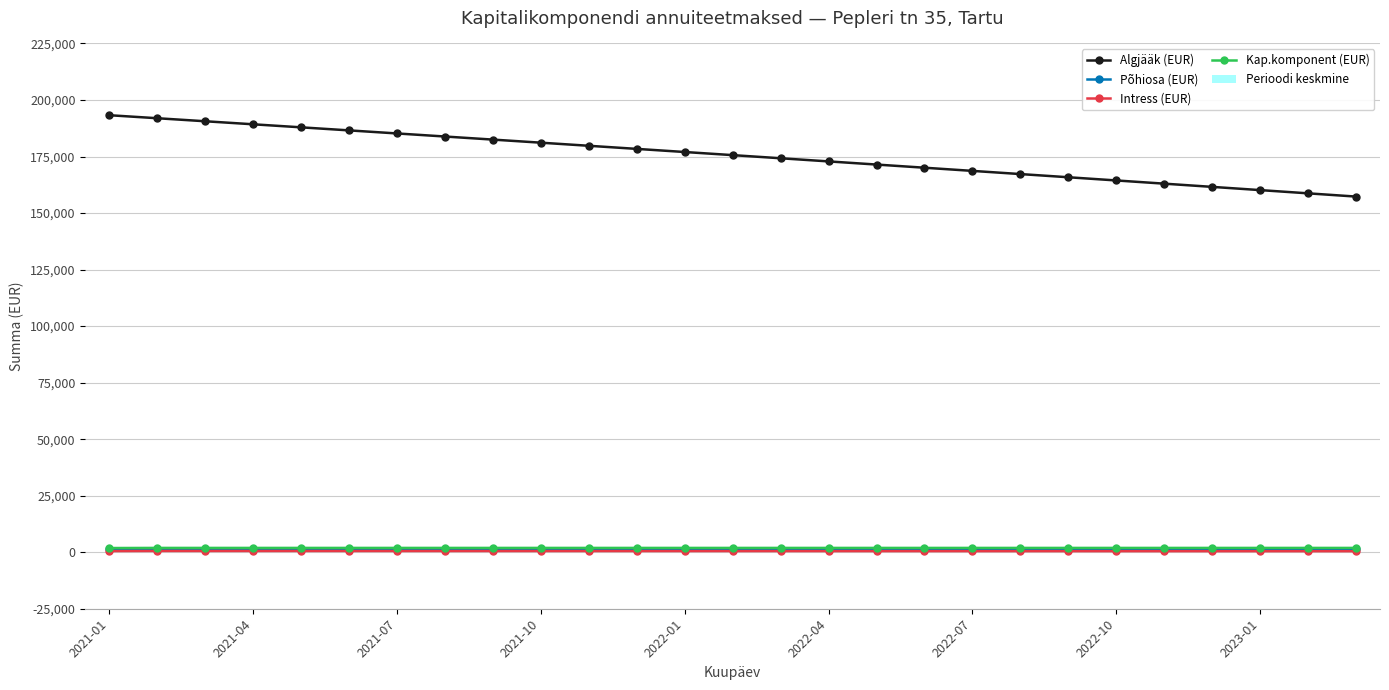

What is the maximum value shown in the chart?

193259.1